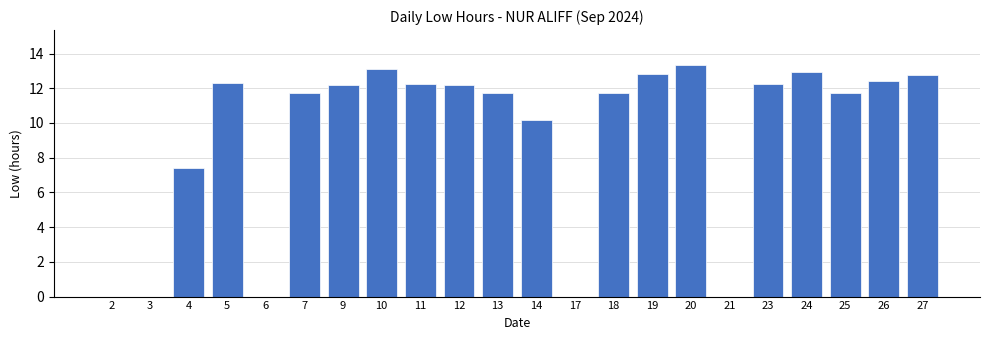

What is the change in value from 19 to 20?

+0.5